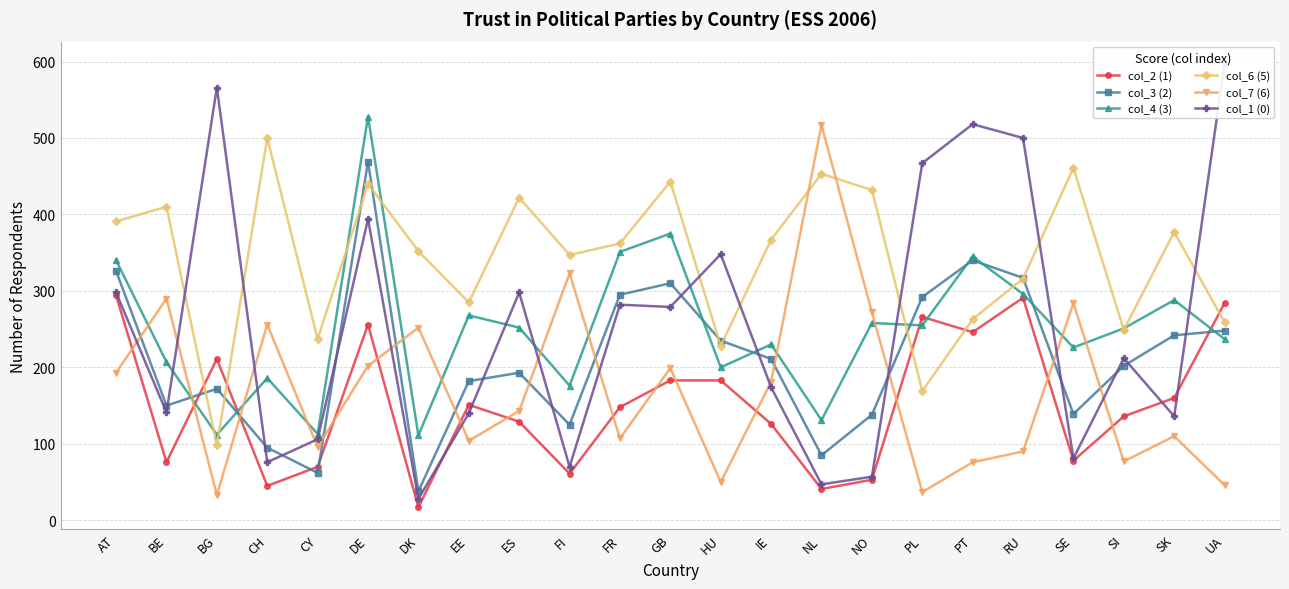

In col_1 (0), how many points are higher than both neighbors (excluding endpoints)?

7